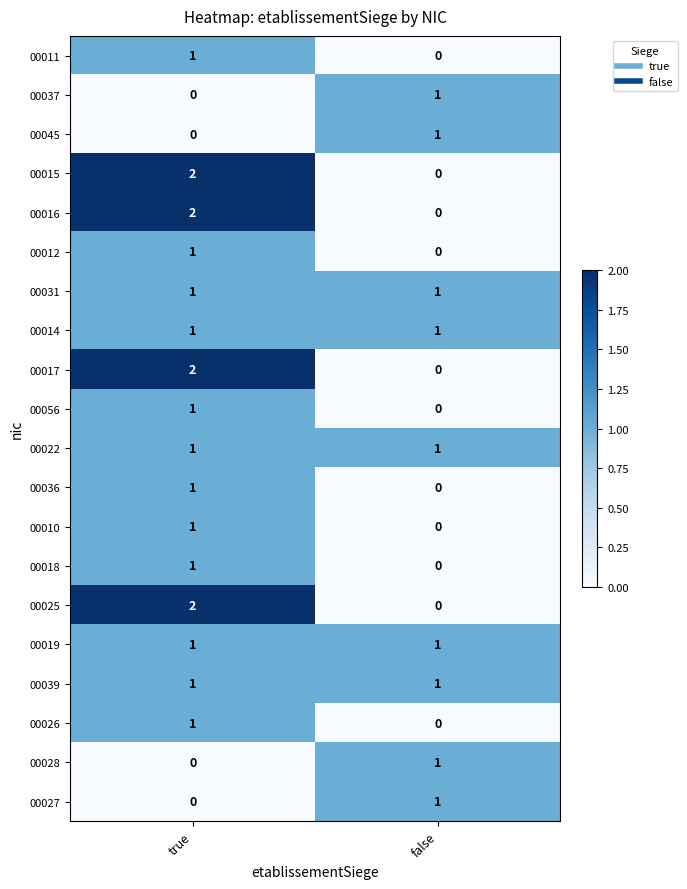

At which category is the sum across all series the highest?

true